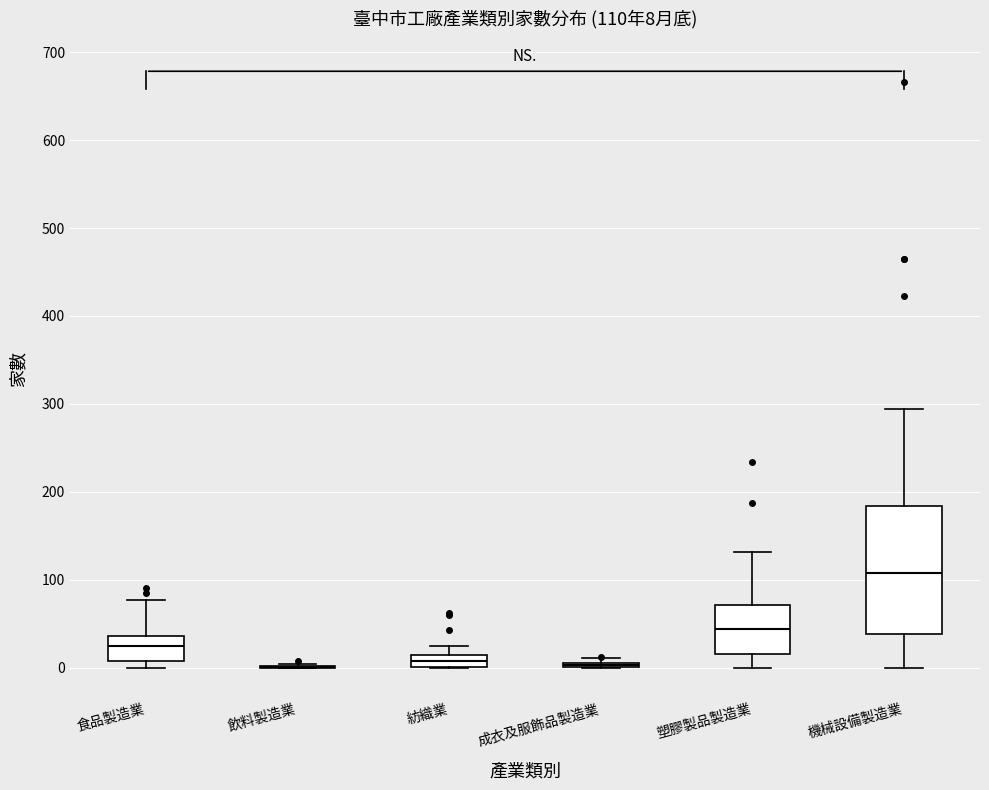

Comparing the boxes themselves (not the whiskers), which one is the tallest?

機械設備製造業